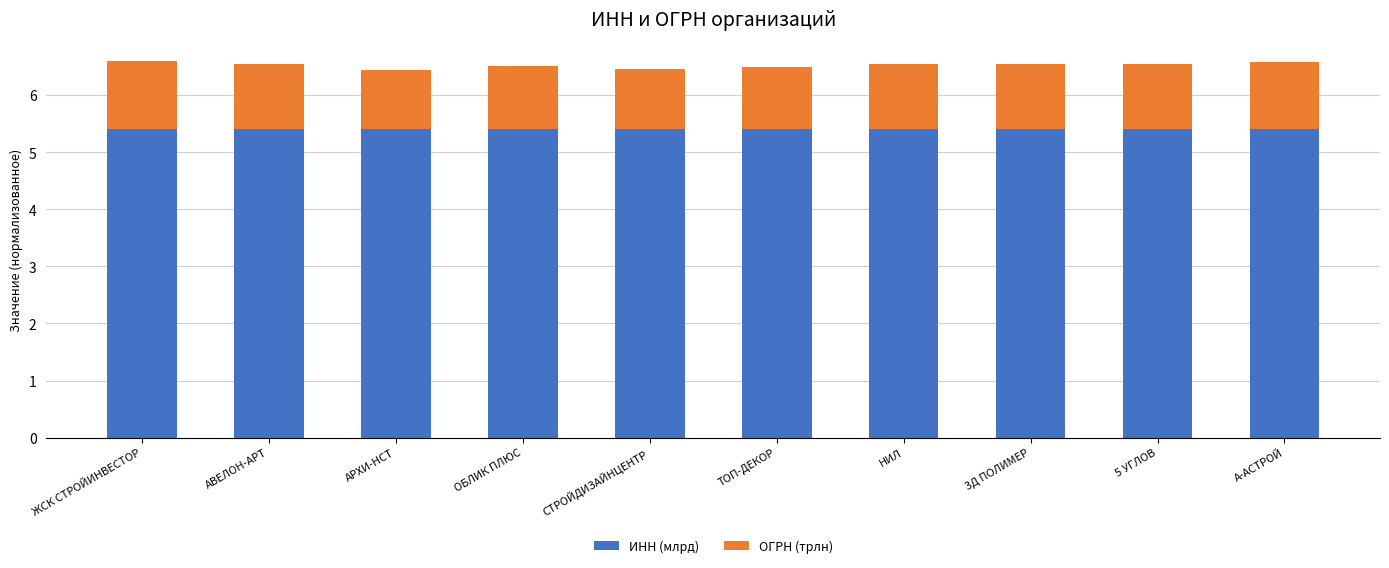

Reading left to right, what are the values for ИНН (млрд)?

5.4	5.4	5.4	5.4	5.4	5.4	5.4	5.4	5.4	5.4